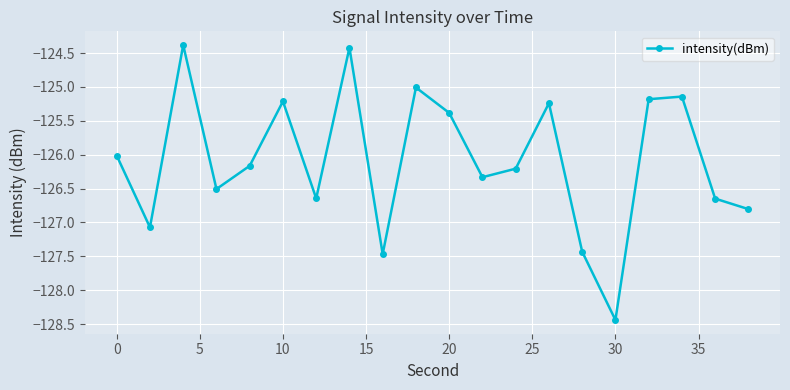

Does the chart display data point markers on the line(s)?

Yes